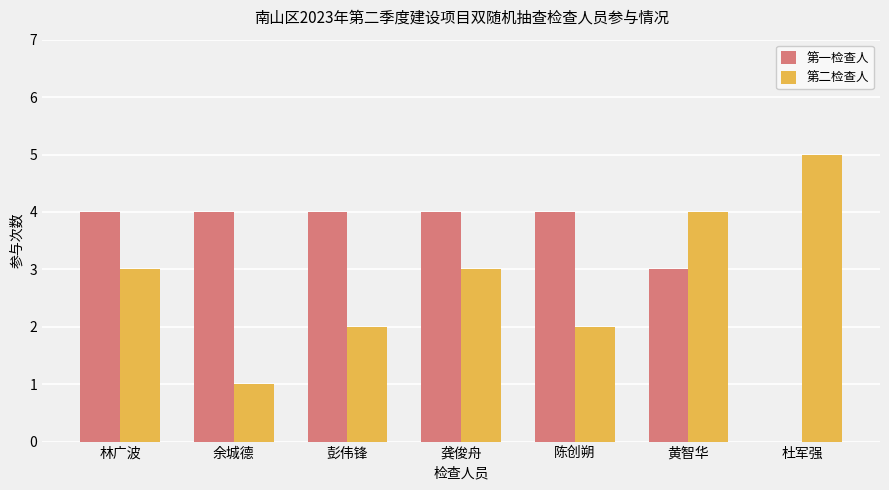

Is the value of 第二检查人 at 龚俊舟 greater than the value of 第一检查人 at 林广波?

No